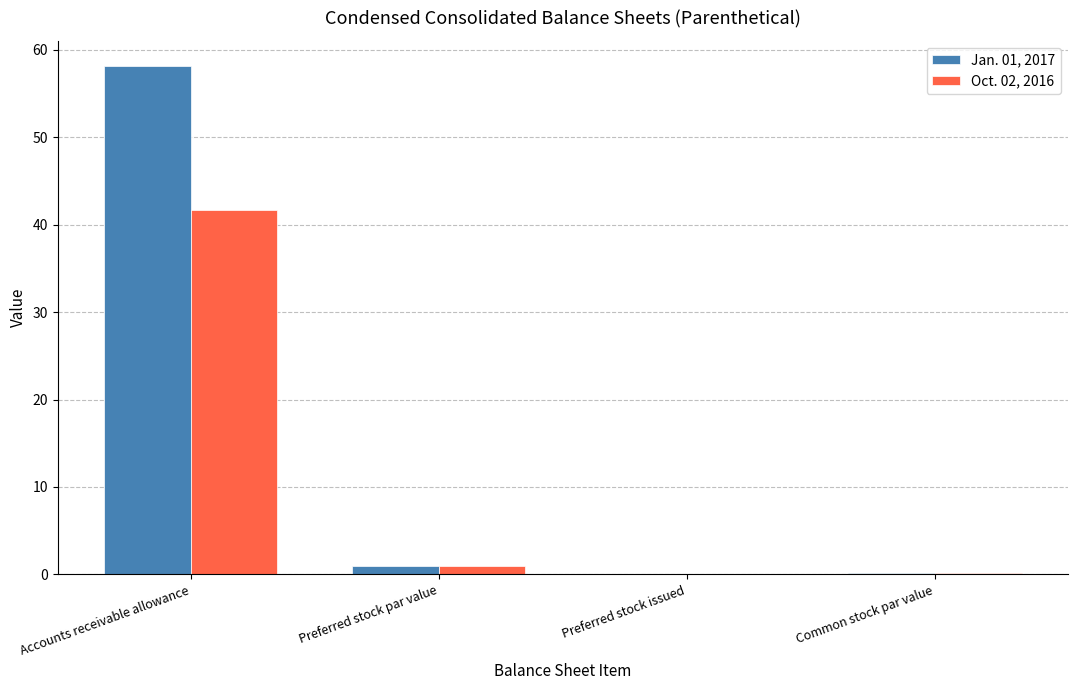

What is the maximum value for Jan. 01, 2017?

58.1